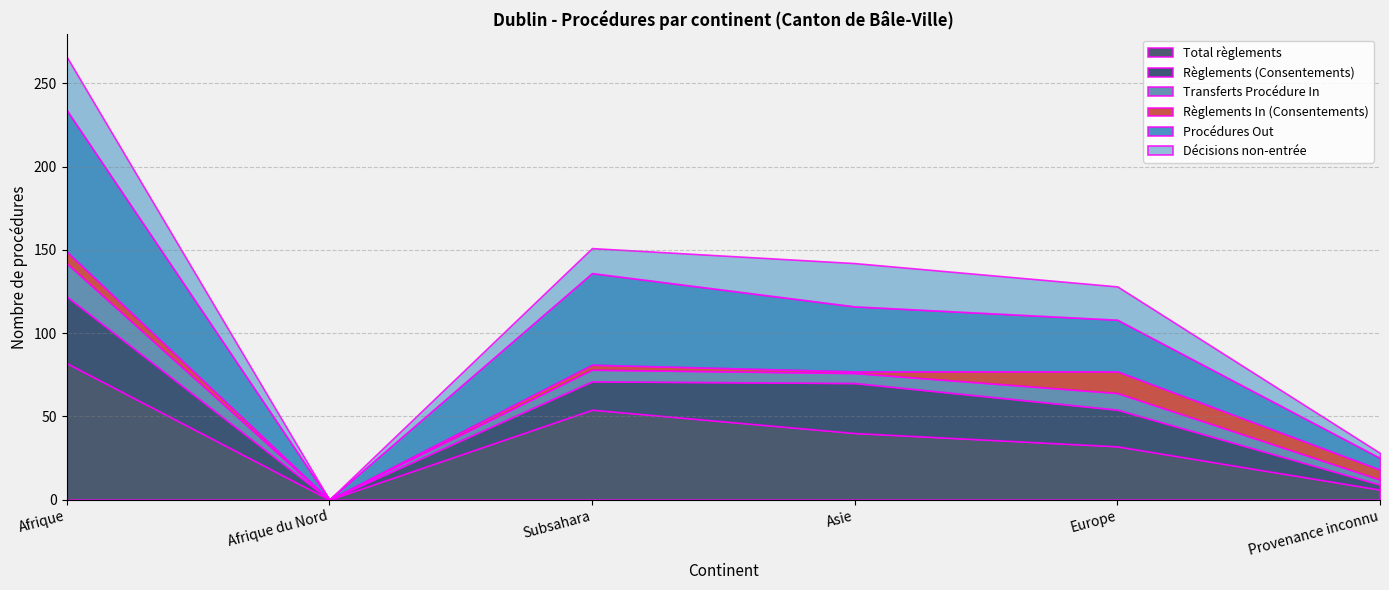

What is the difference between the maximum and minimum values in the Procédures Out series?

85